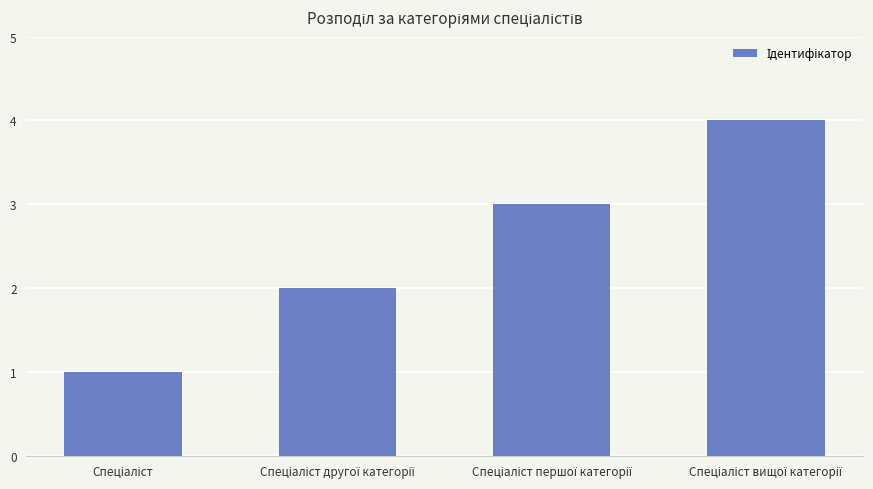

What is the sum of all values?

10